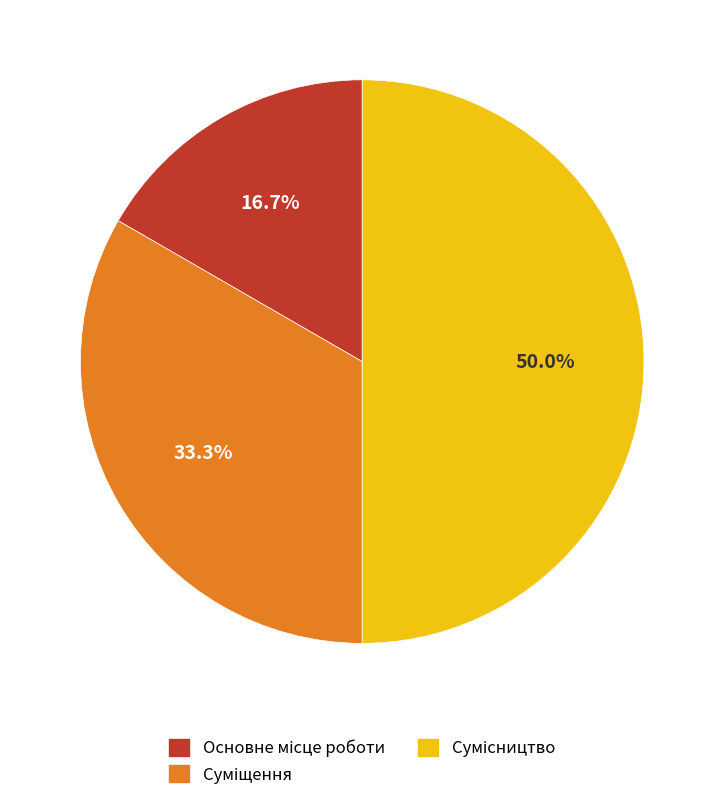

To the nearest percent, what is the difference between the Суміщення and Основне місце роботи slice percentages?

17%